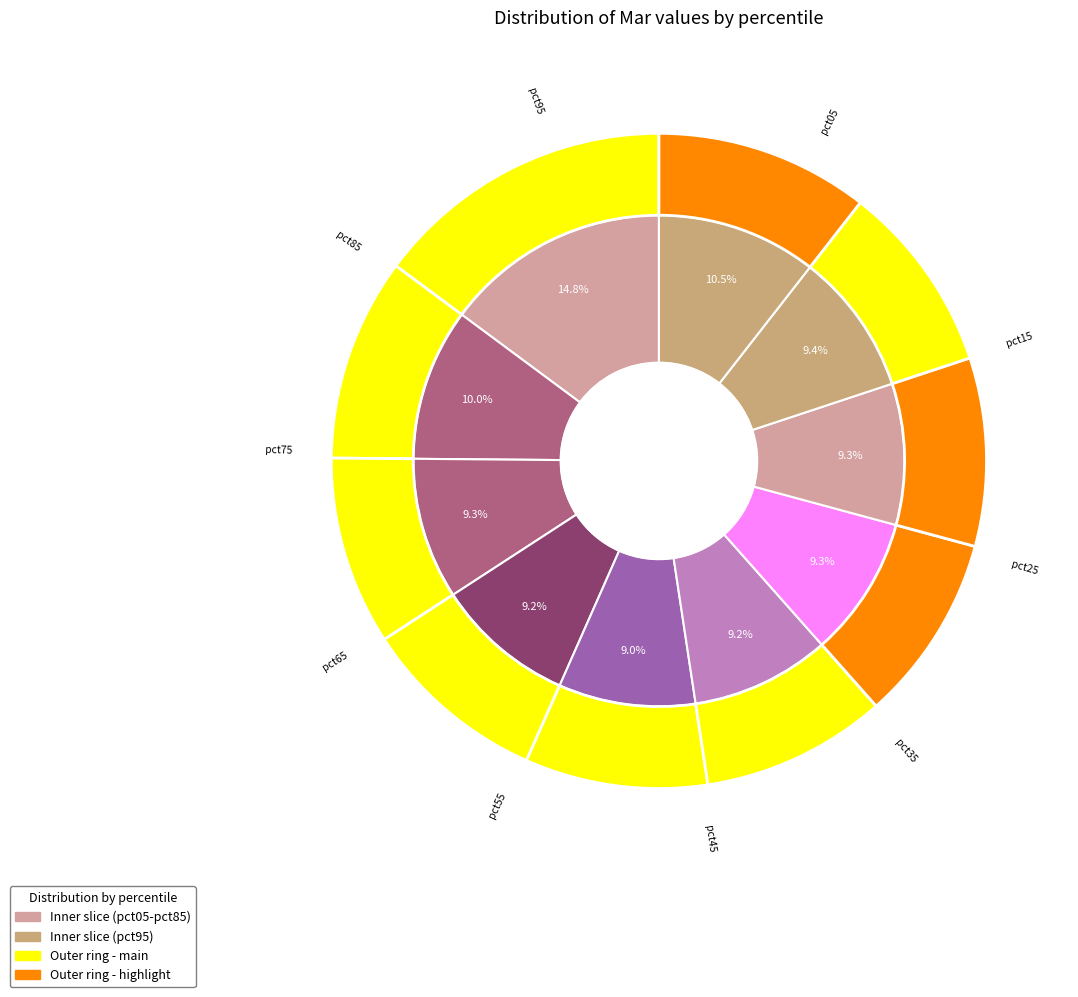

Is the sum of pct05 and pct85 greater than half?

No